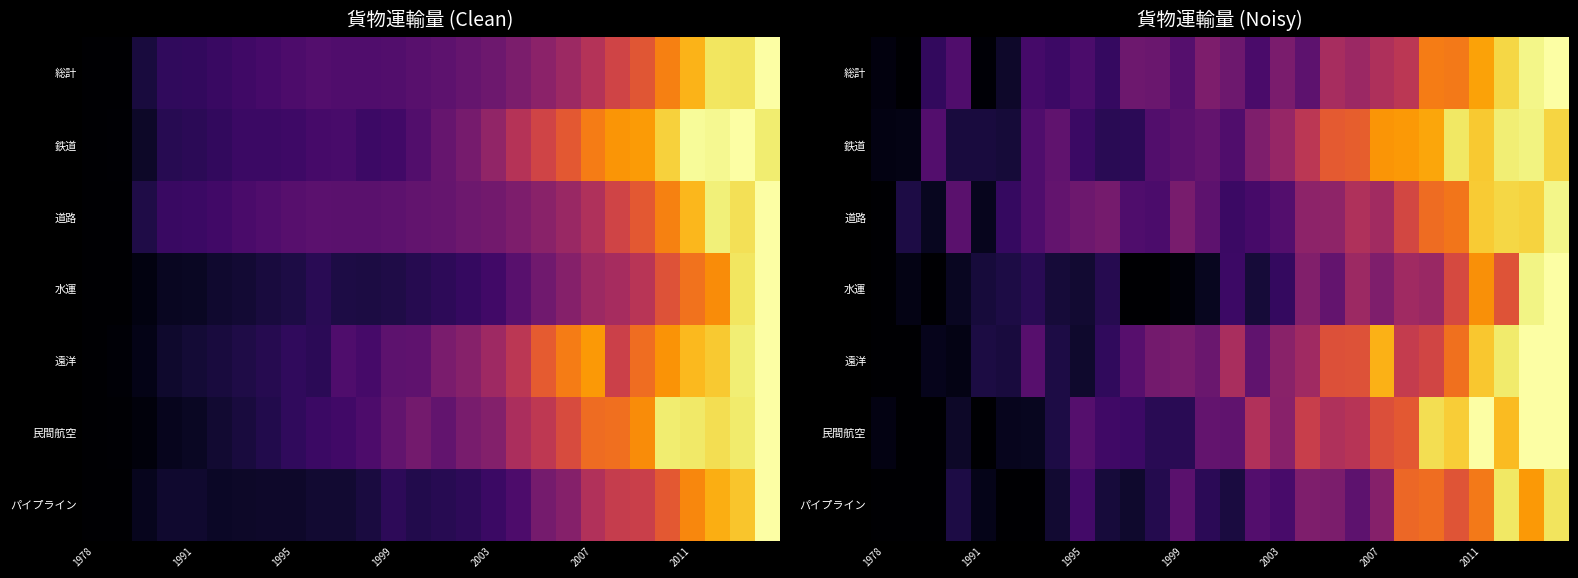

At which category is the sum across all series the highest?

27